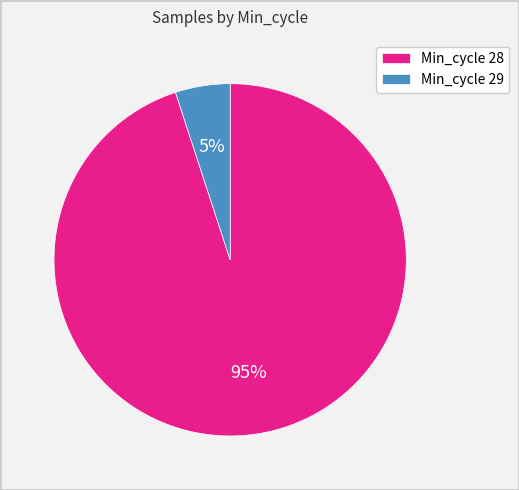

To the nearest percent, what percentage of the pie is Min_cycle 29?

5%